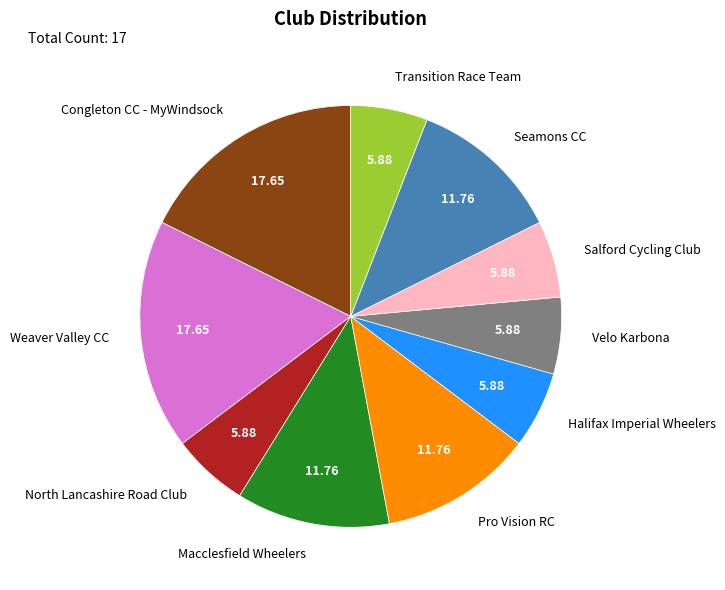

Between Transition Race Team and Seamons CC, which is larger?

Seamons CC